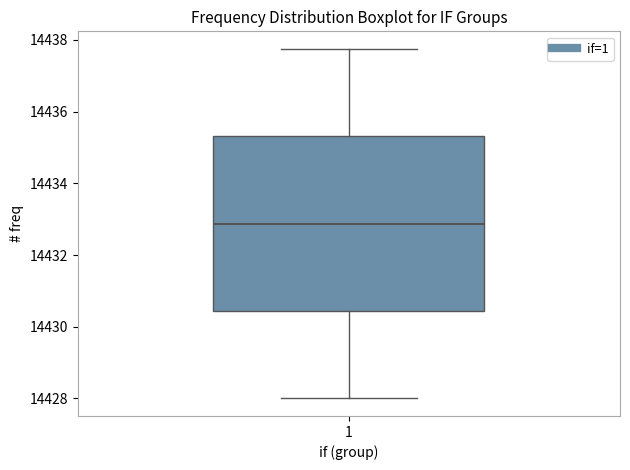

Where does the lower whisker of the box at x = 1 end on the y-axis? The values are not printed on the chart, so give them approximately, as read against the axis.

14428.0